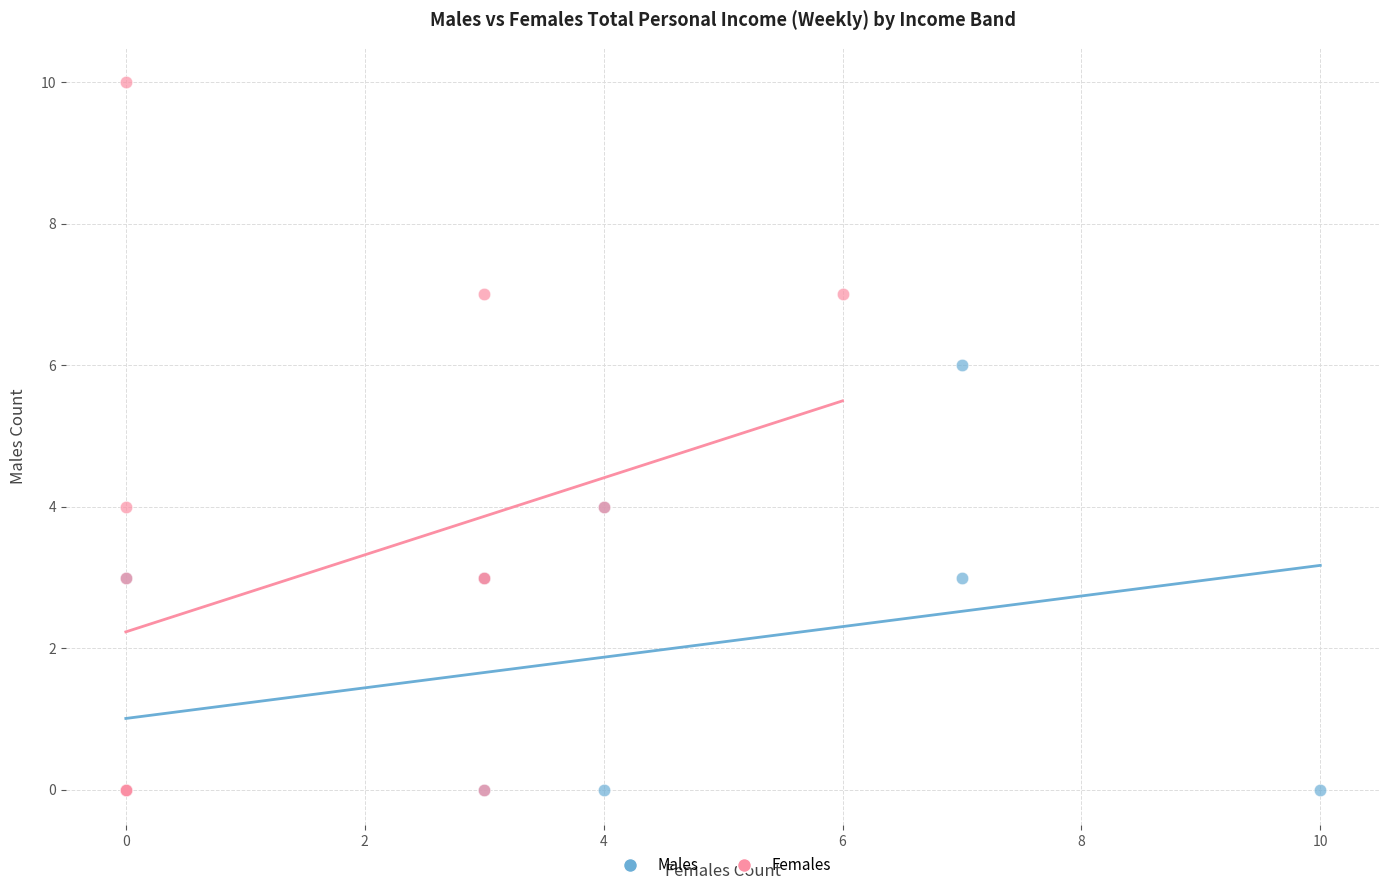

Which series has the widest spread of Y values?

Females